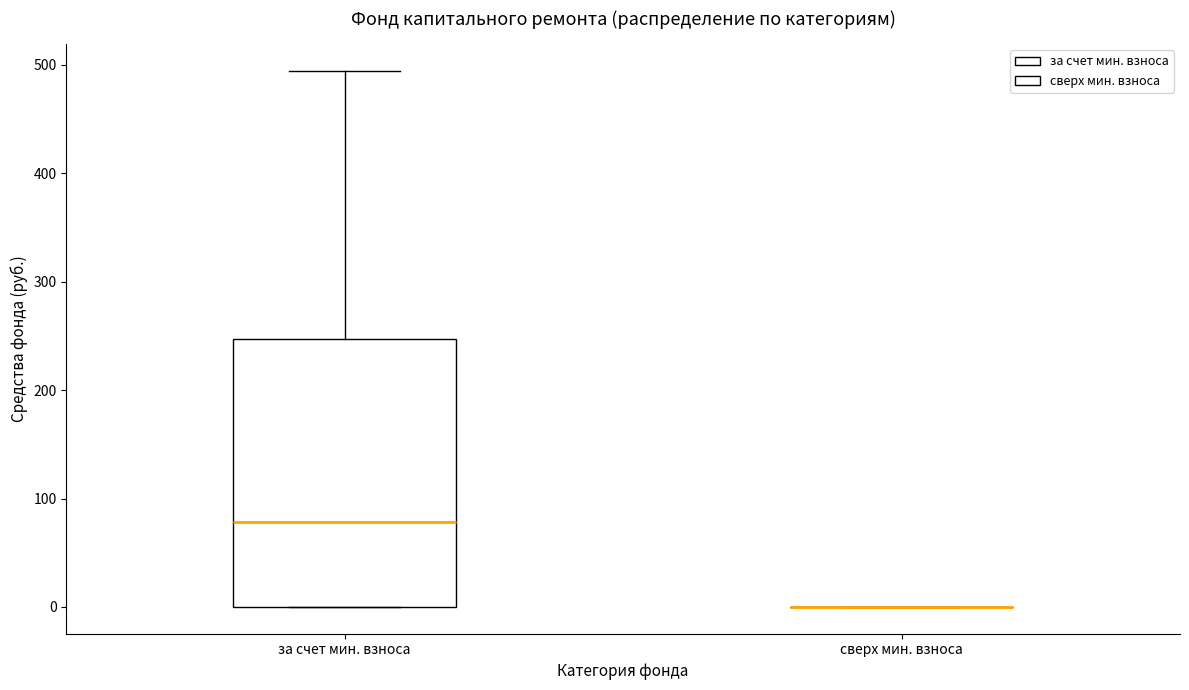

Reading left to right, read every box against the y-axis: the position of its median line, the range the box covers, and the ends of its whiskers. The values are not printed on the chart, so give them approximately, as read against the axis.

за счет мин. взноса: median 80, box 0 to 250, whiskers 0 to 490
сверх мин. взноса: box collapsed to a line at 0, whiskers 0 to 0